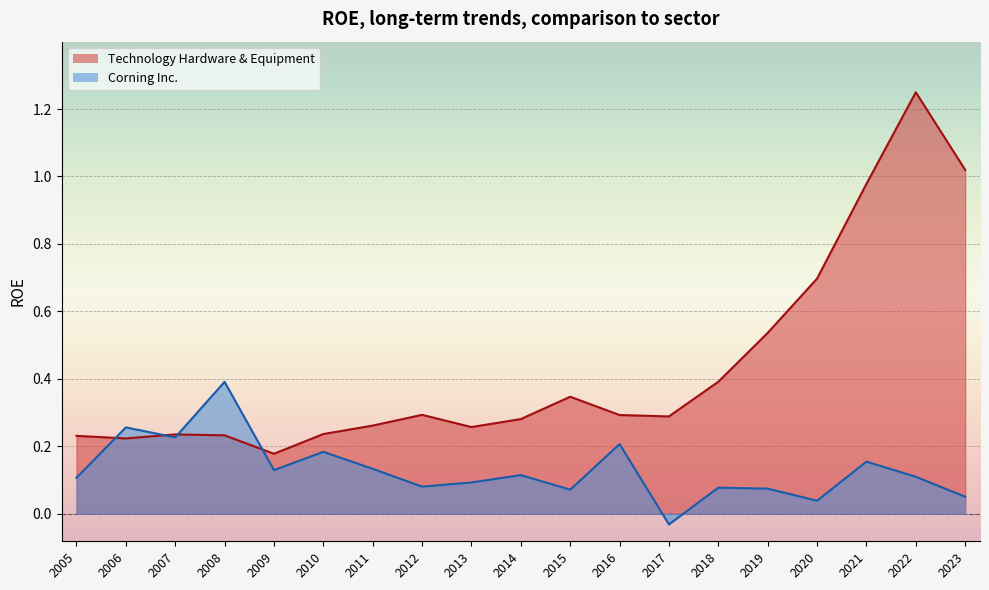

Is the value of Technology Hardware & Equipment at 2020 greater than the value of Corning Inc. at 2009?

Yes